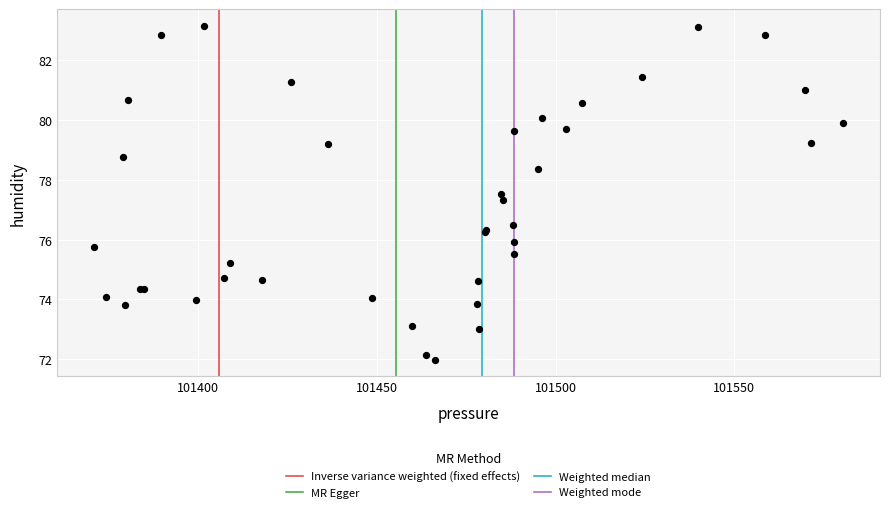

What Y value in the scatter plot is closest to 77?

77.3